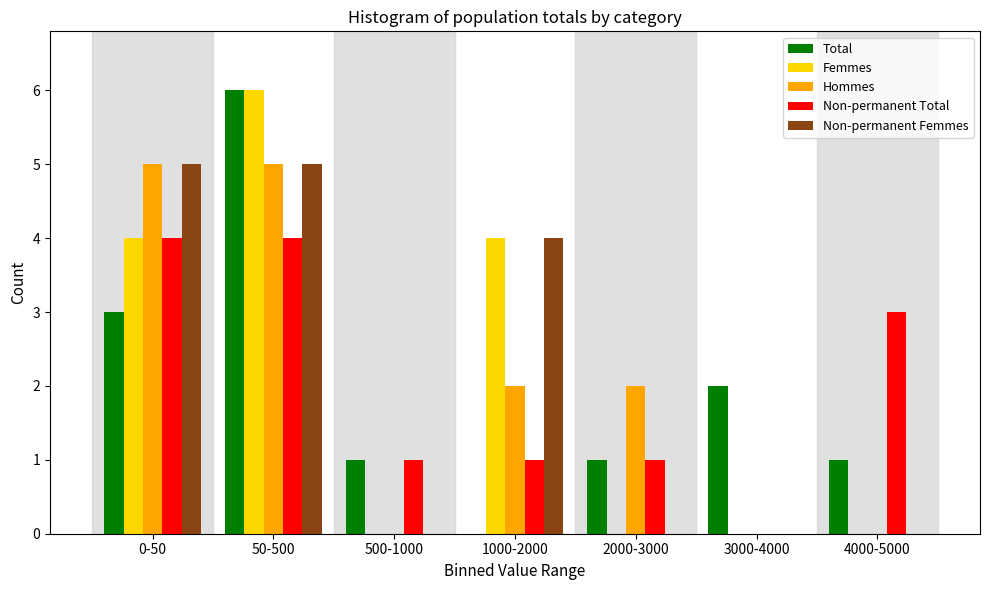

The value of Femmes at 500-1000 is 0. True or false?

True